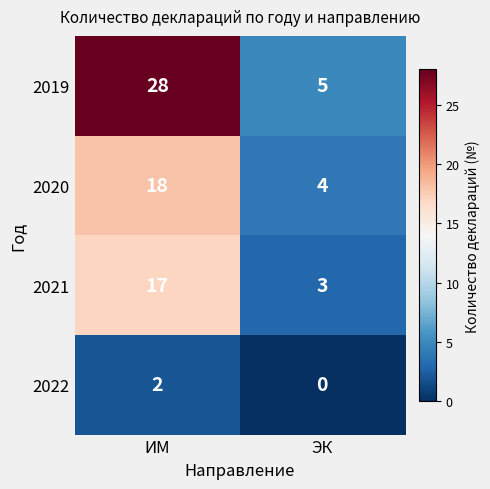

True or false: 2020 has a value of 29 at ИМ.

False